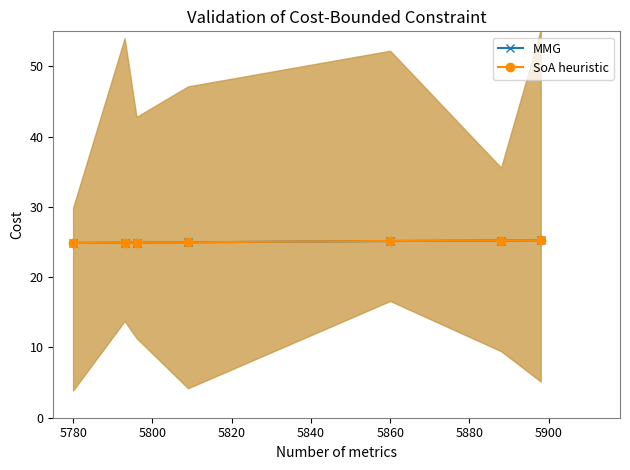

The value of MMG at 5860 is 11.8. True or false?

False